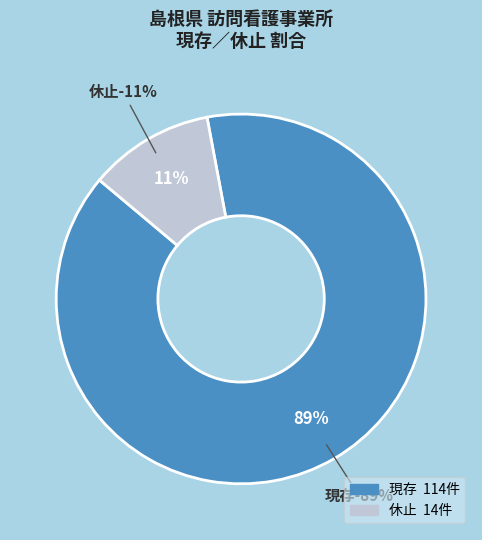

Is there a majority slice in this chart?

Yes